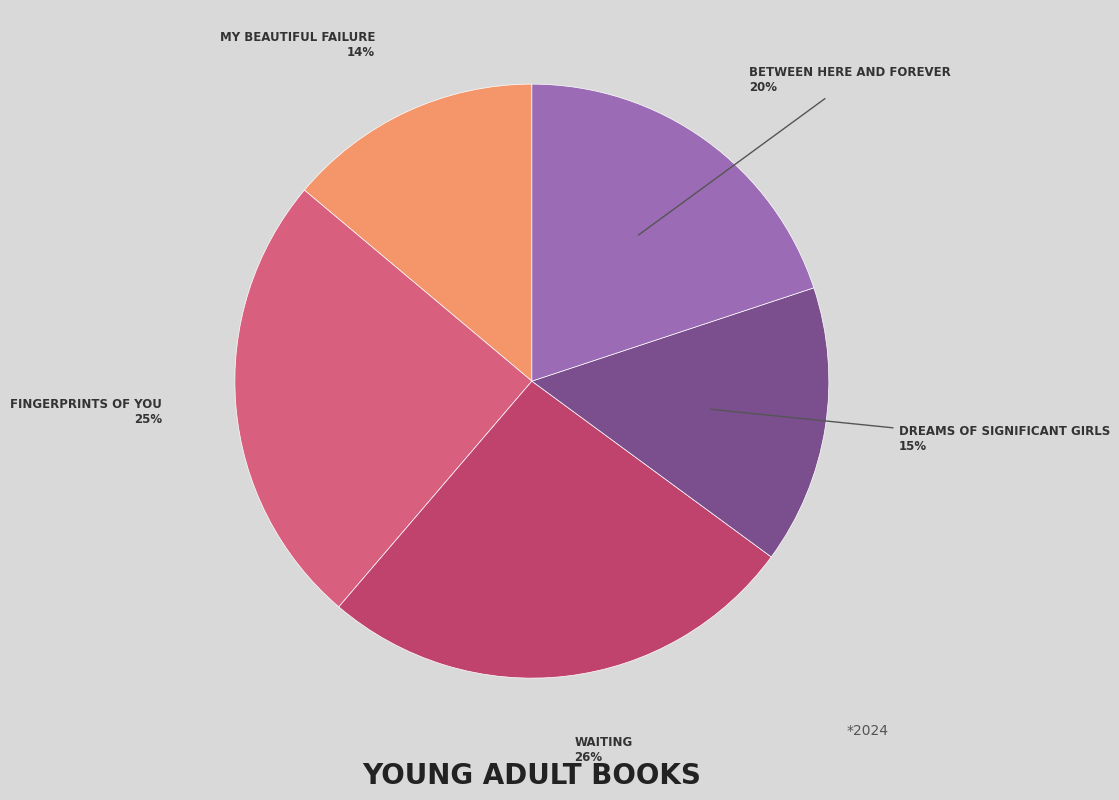

Count the number of slices in the pie.

5